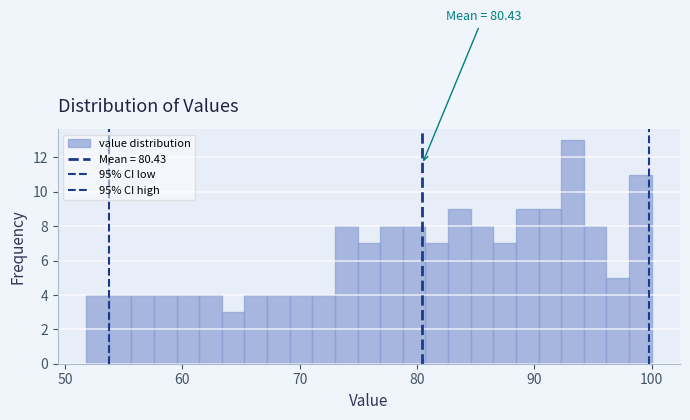

Read against the x-axis, roughly where is the centre of the tallest bar?

93